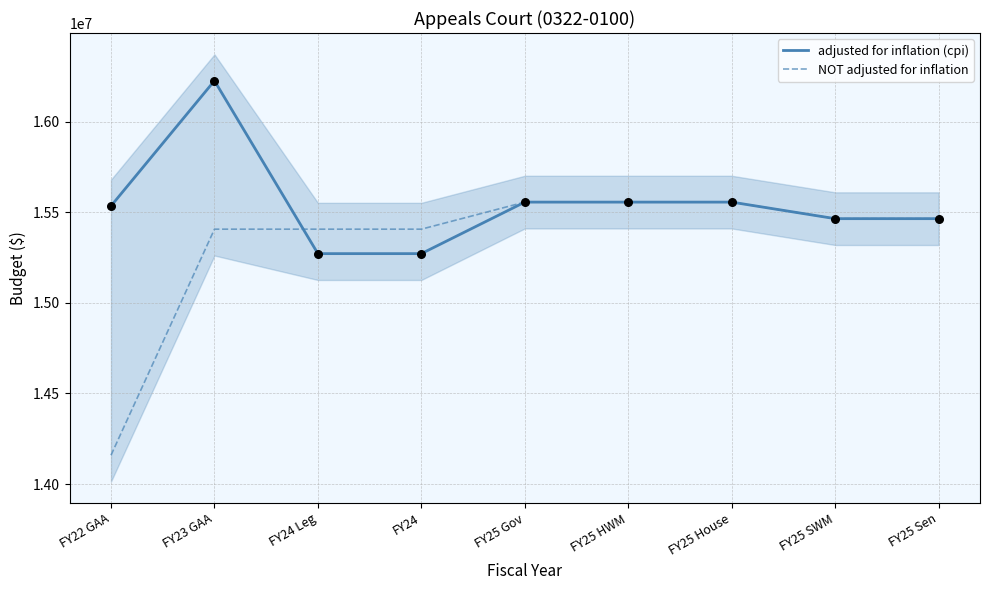

At how many categories does at least one series exceed 14801331?

9